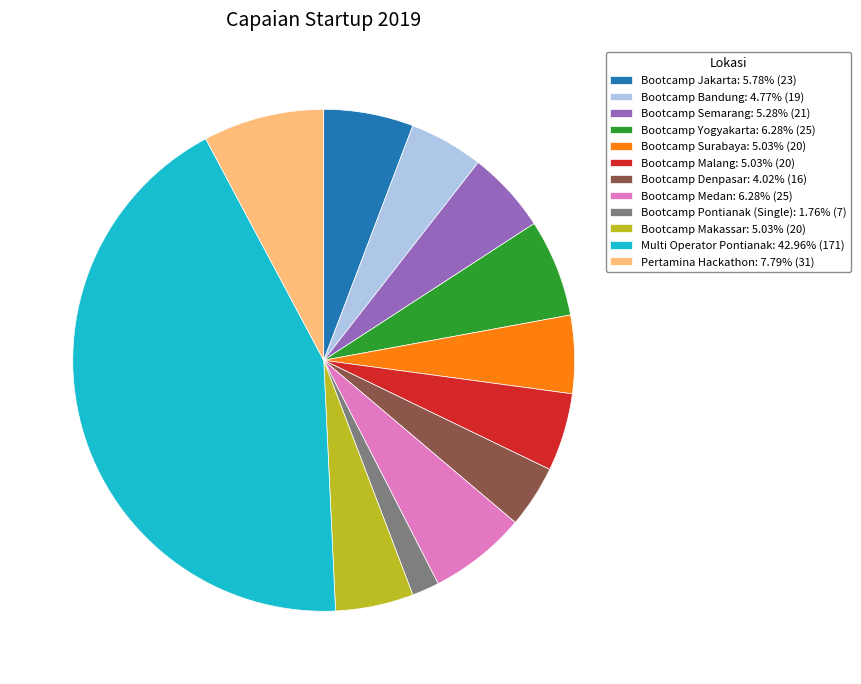

Is Bootcamp Bandung: 4.77% (19) the majority of the pie?

No